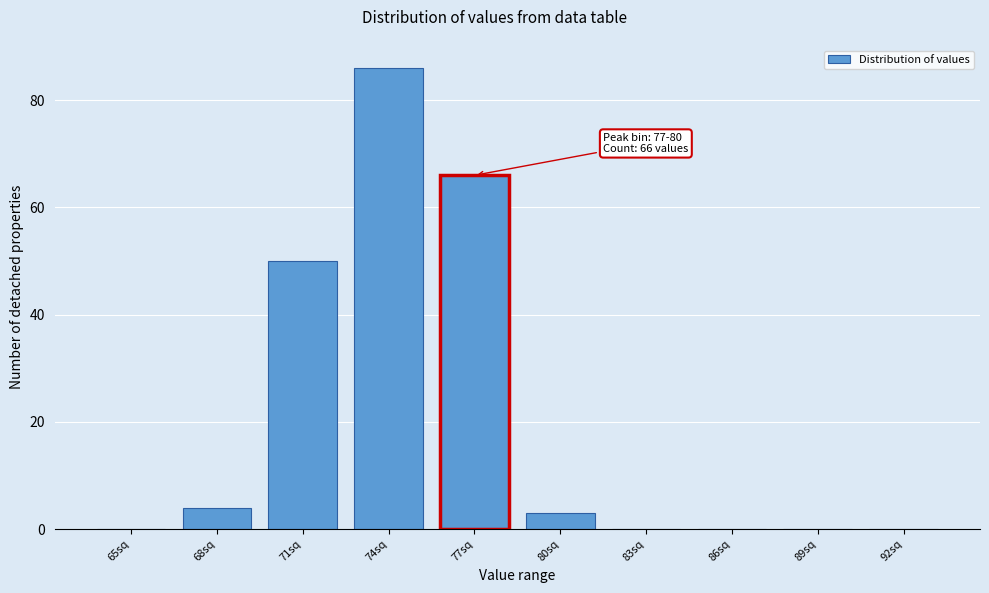

Reading left to right, what are all the values shown in this chart?

65sq=0	68sq=4	71sq=50	74sq=86	77sq=66	80sq=3	83sq=0	86sq=0	89sq=0	92sq=0